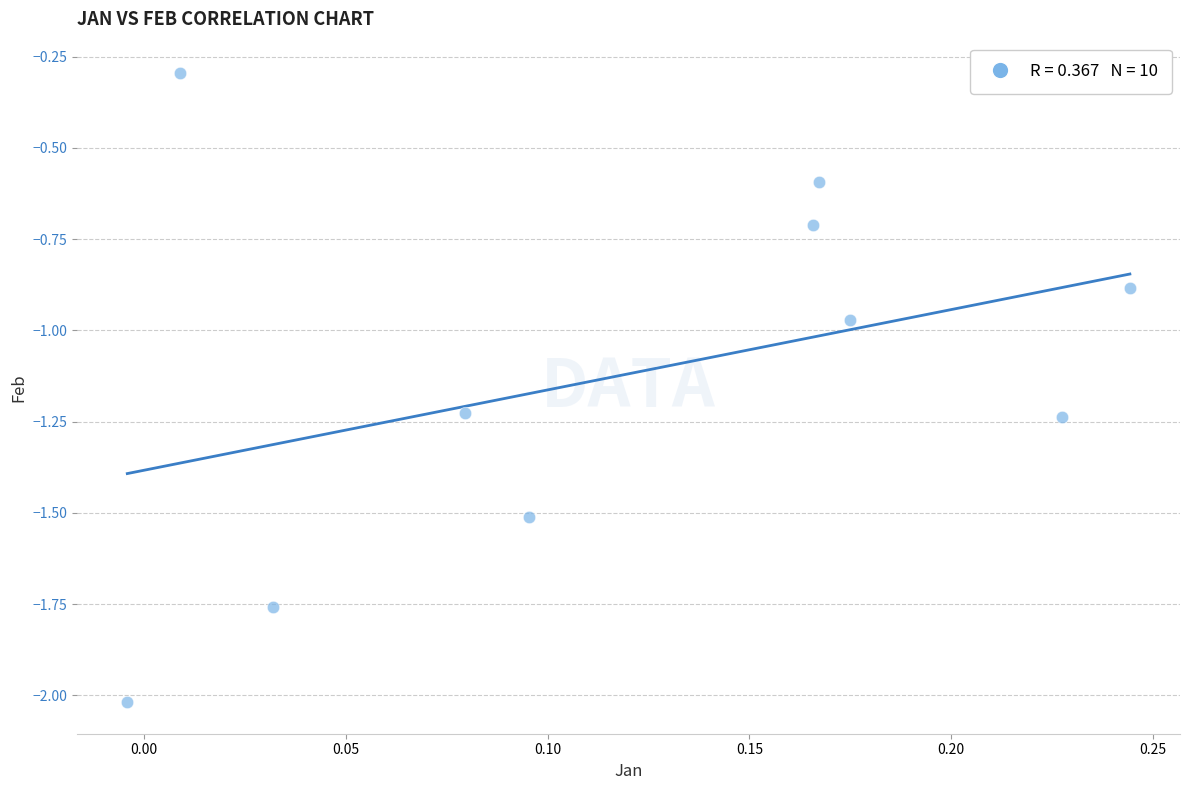

What is the range of Y values (max minus min)?

1.7